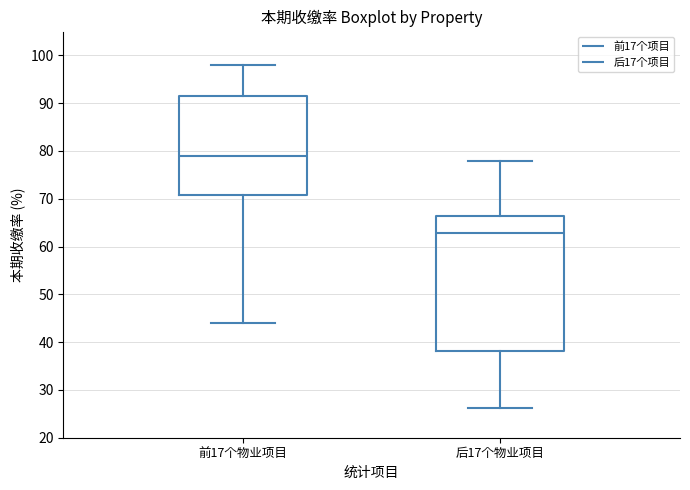

Which box's median line is the lowest?

后17个物业项目